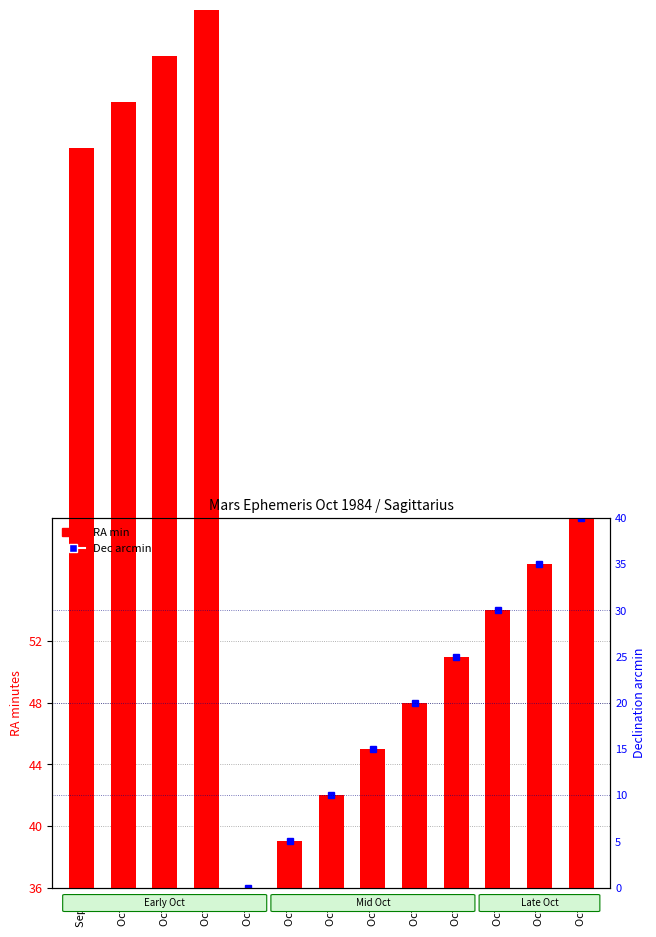

Between Oct 06 and Oct 08, which is larger?

Oct 08